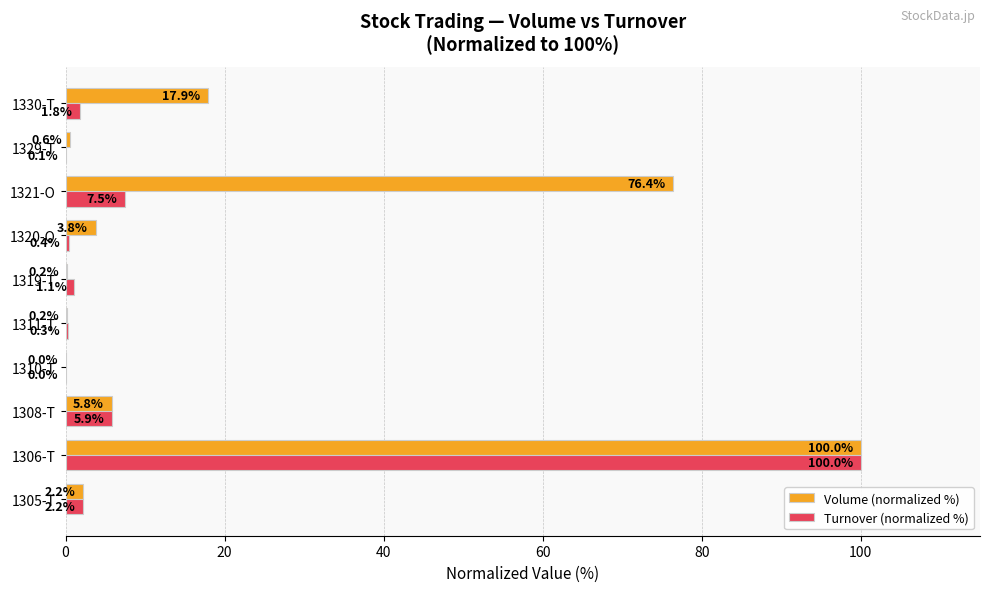

How many data points in Volume (normalized %) are above 3?

5